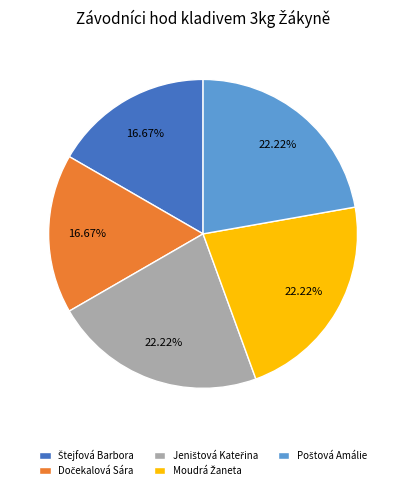

Is there any slice that represents more than half of the pie?

No